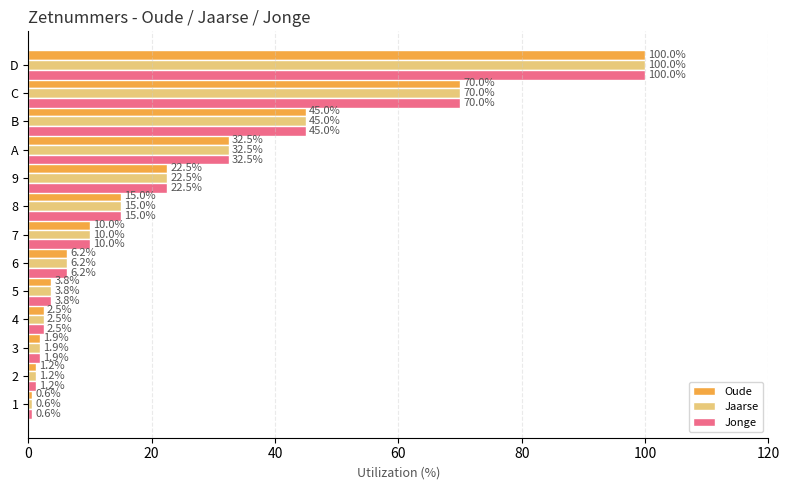

Where is Jaarse nearest to the value 50?

B